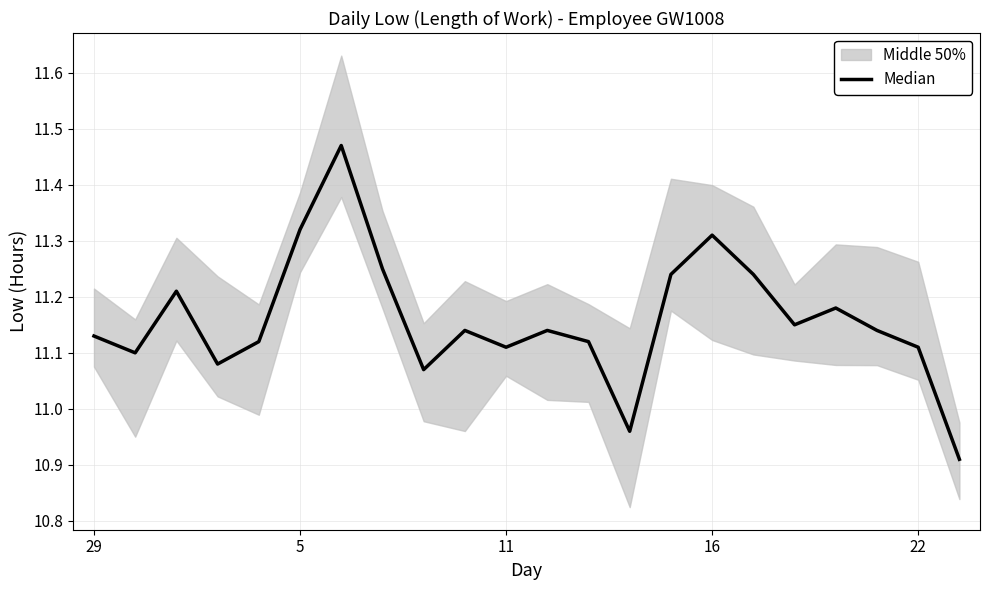

How many lines are shown in the chart?

1